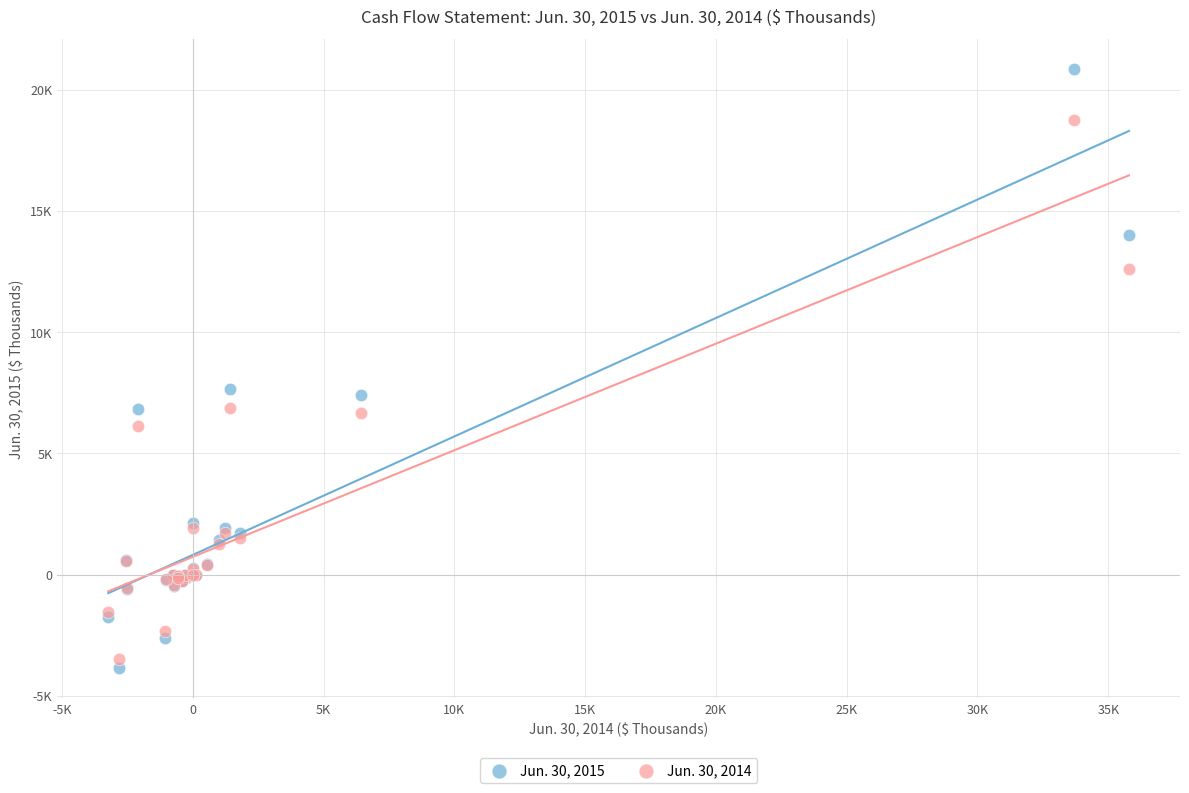

What are all the series names shown in the legend?

Jun. 30, 2015, Jun. 30, 2014